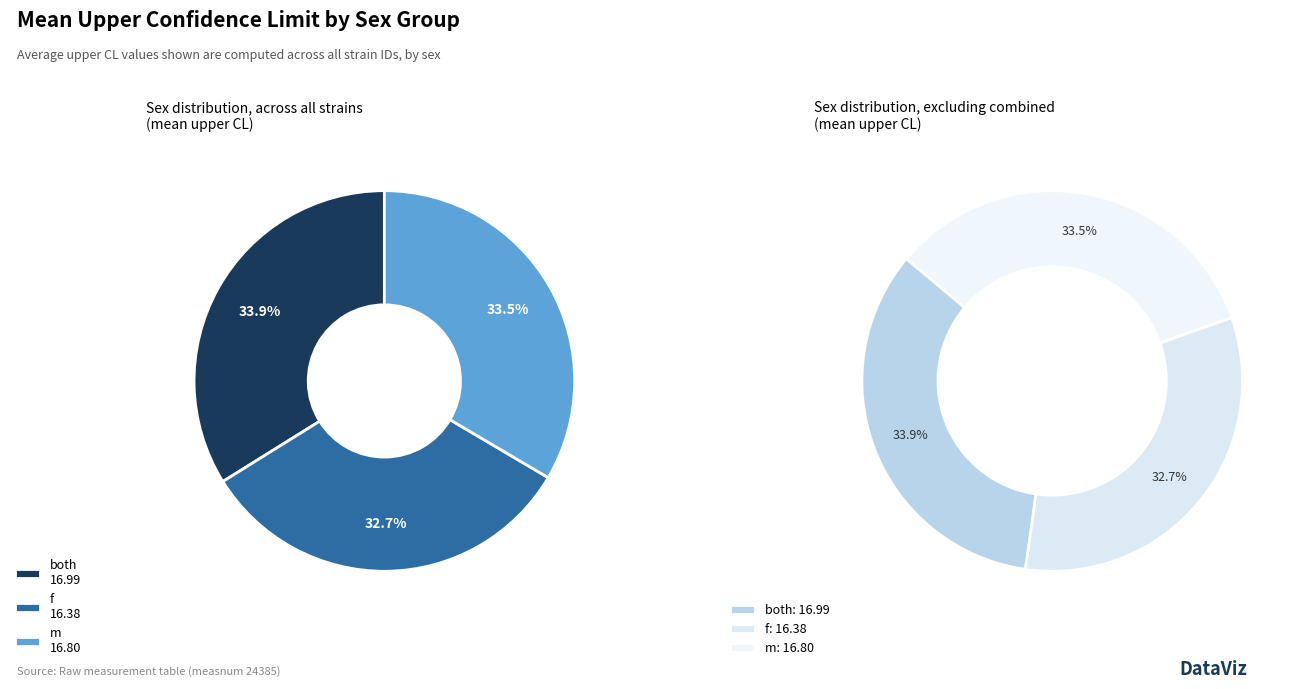

True or false: both accounts for 34% of the total.

True